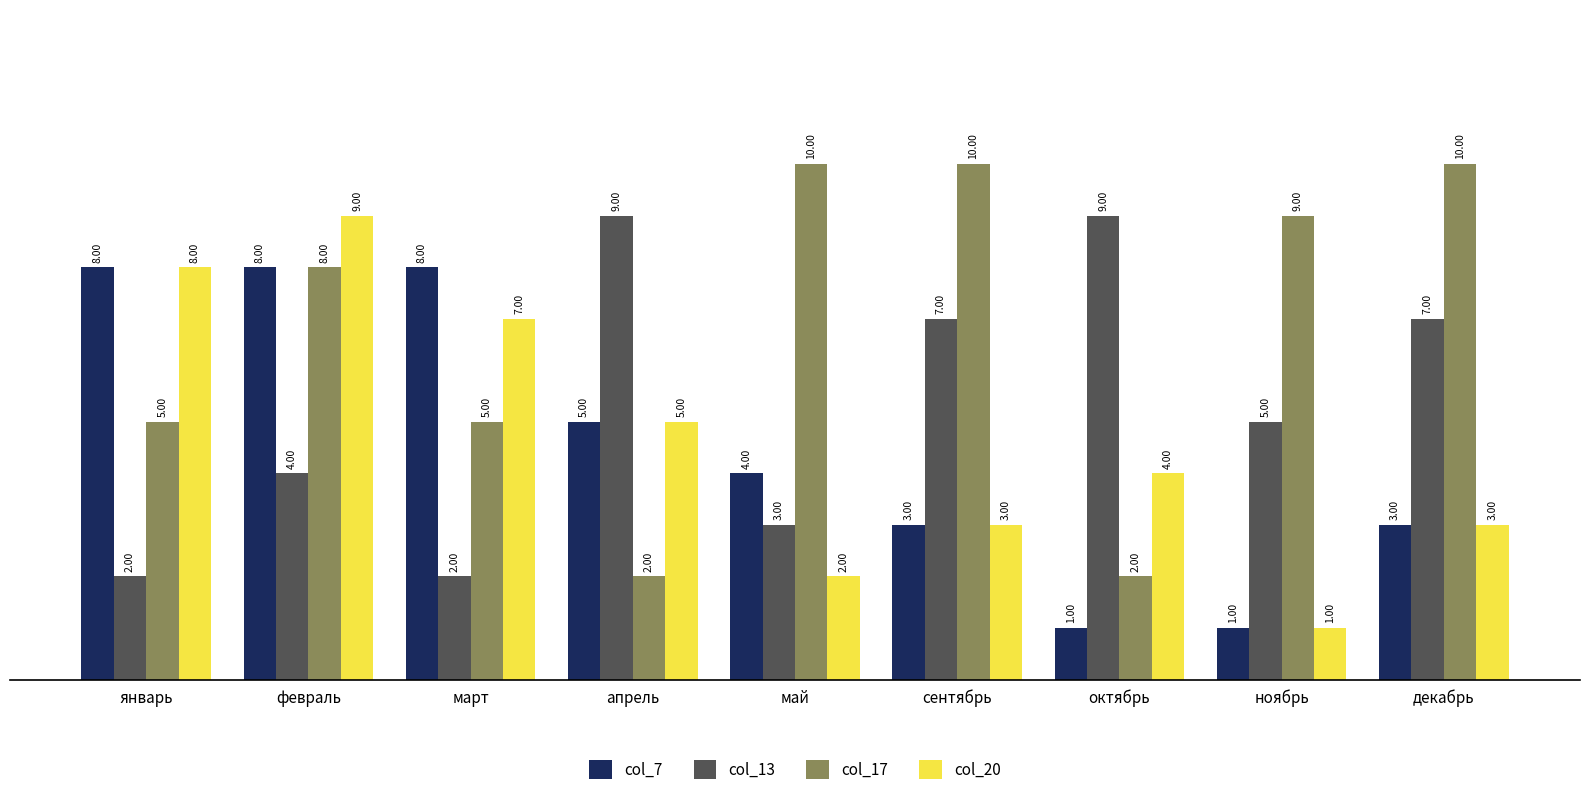

The value of col_20 at март is 7. True or false?

True